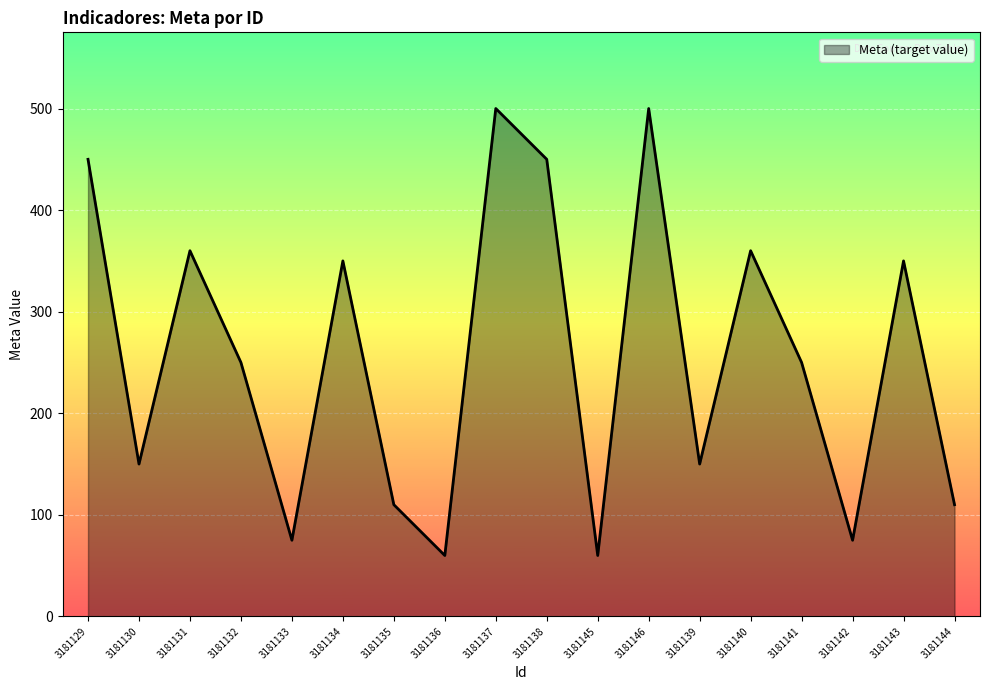

What position from the left is 3181130?

2